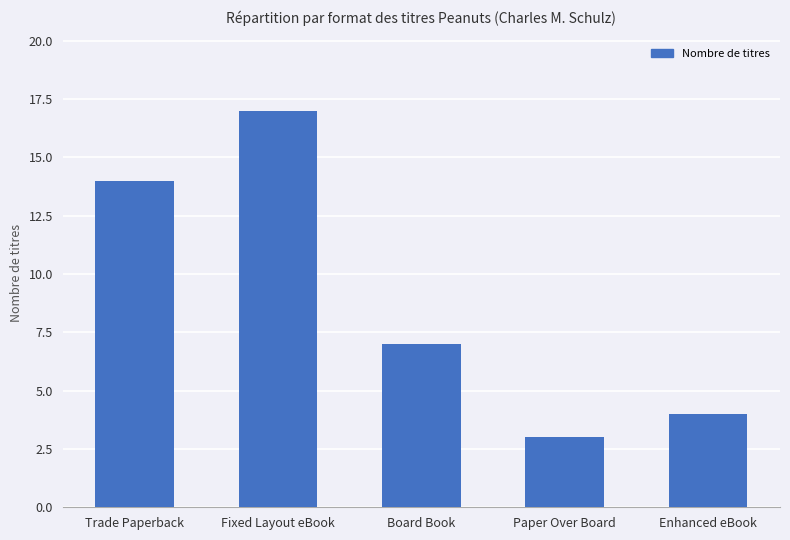

What is the value of the 3rd bar from the left?

7